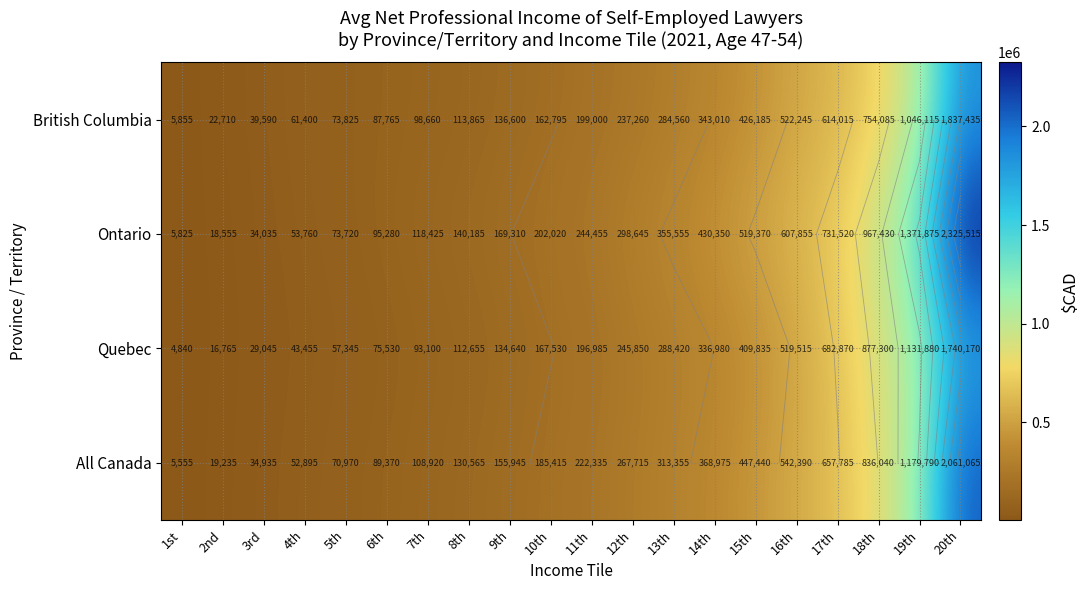

List the series in order of their peak value, lowest first.

Quebec, British Columbia, All Canada, Ontario